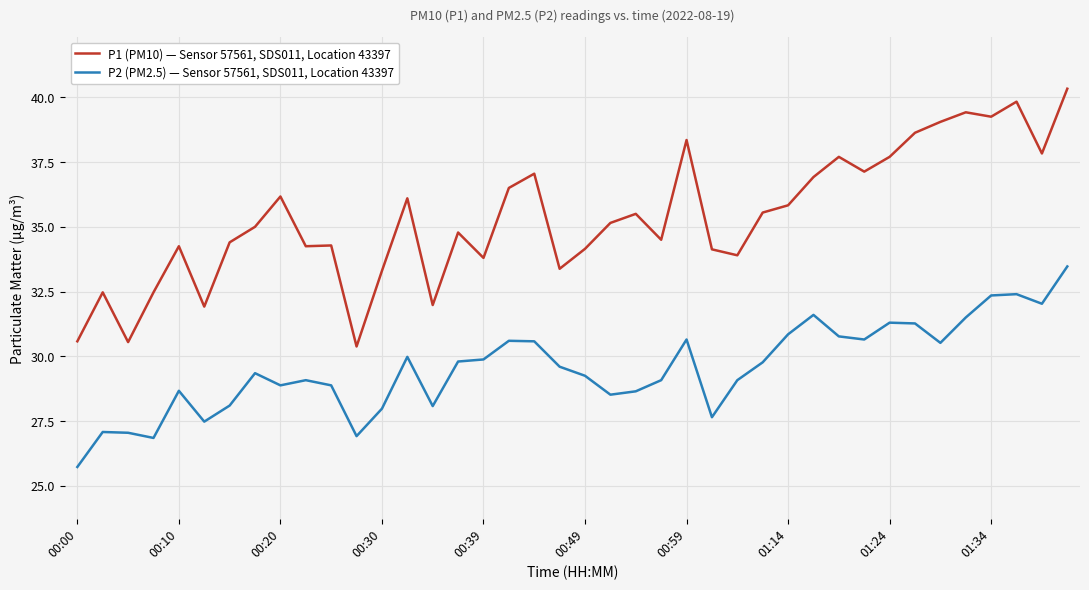

List the series in order of their peak value, highest first.

P1 (PM10) — Sensor 57561, SDS011, Location 43397, P2 (PM2.5) — Sensor 57561, SDS011, Location 43397